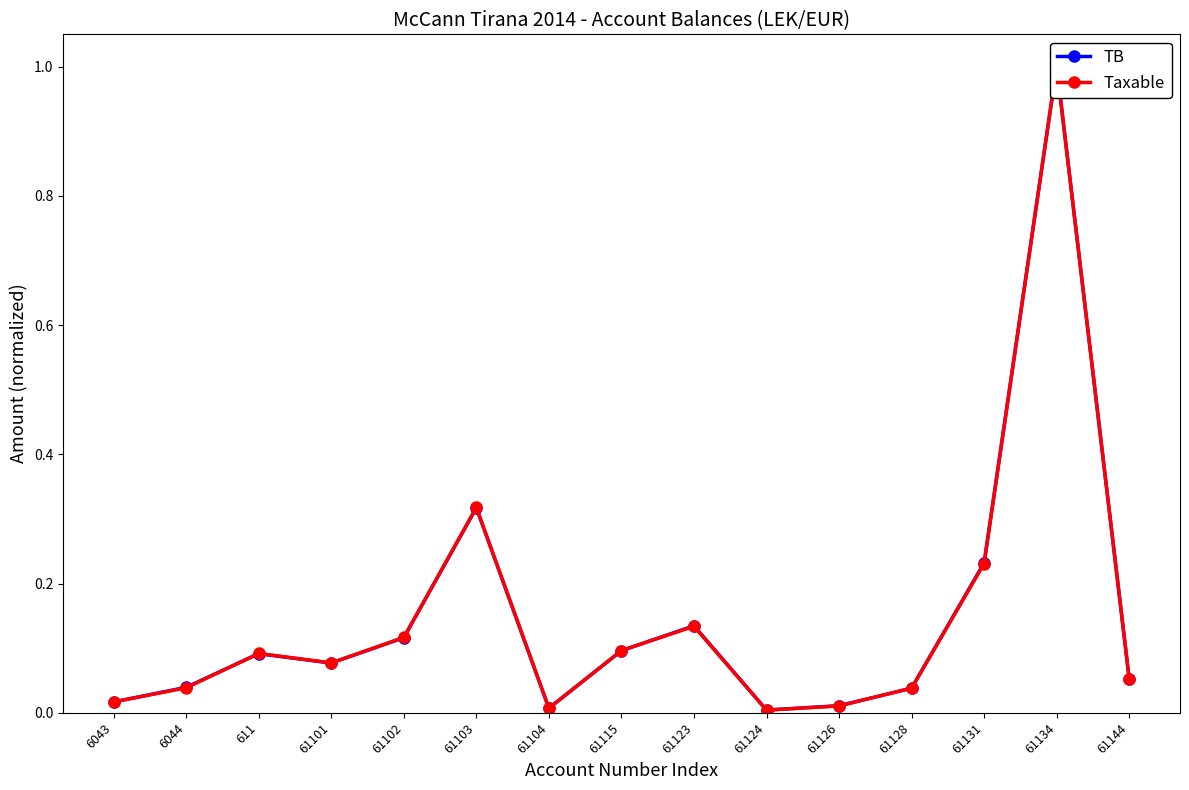

What are all the series names shown in the legend?

TB, Taxable